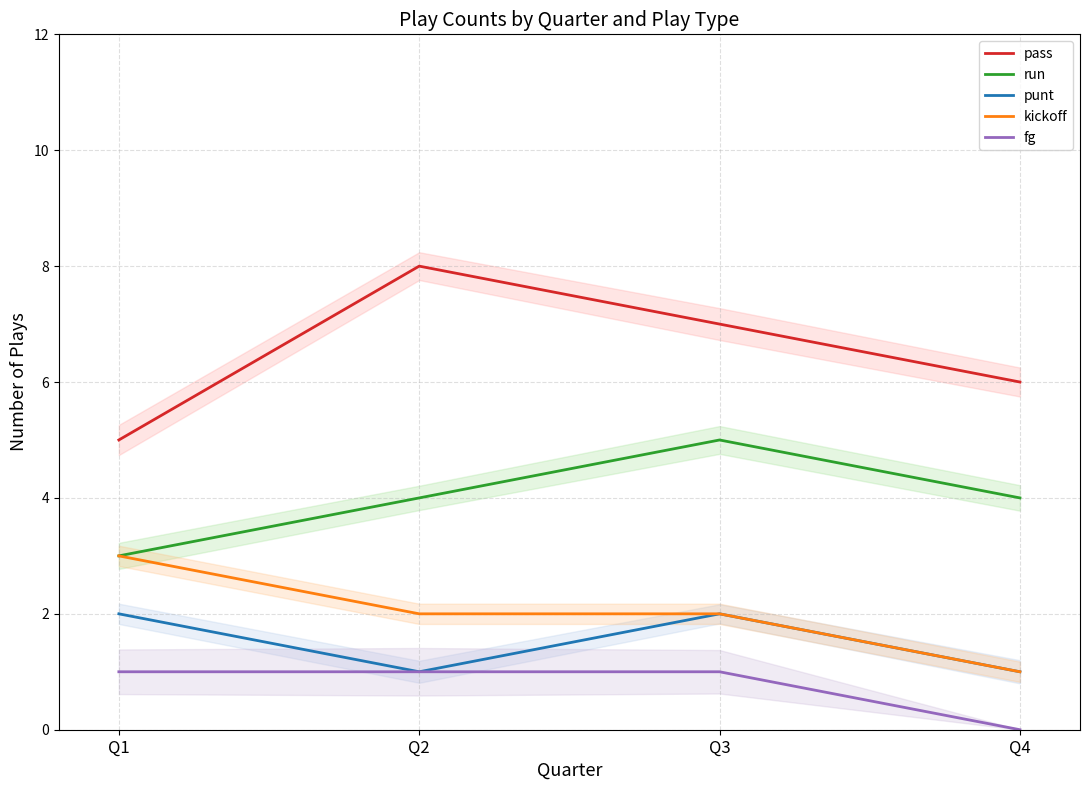

True or false: punt and pass intersect in this chart.

False